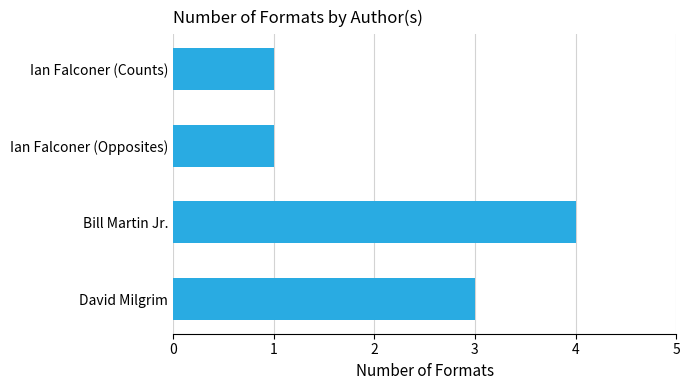

What is the change in value from David Milgrim to Bill Martin Jr.?

+1